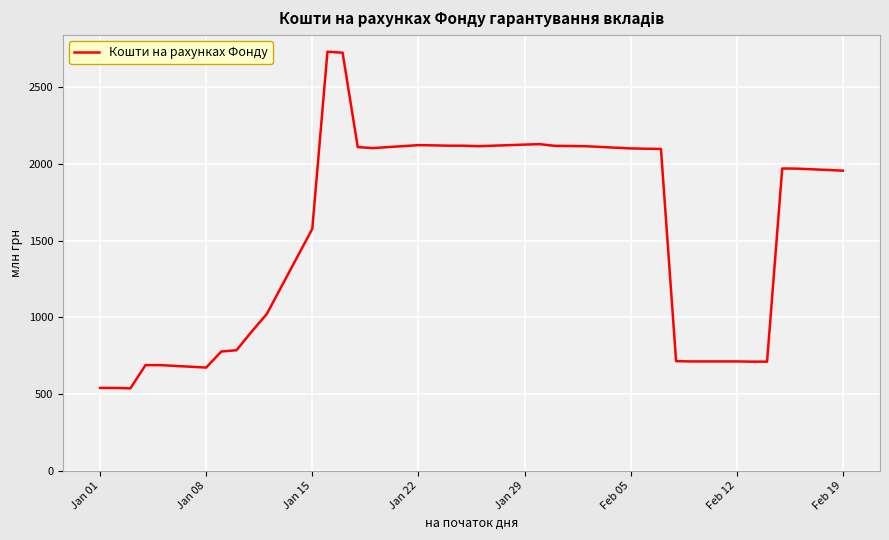

What is the maximum value shown in the chart?

2731.6